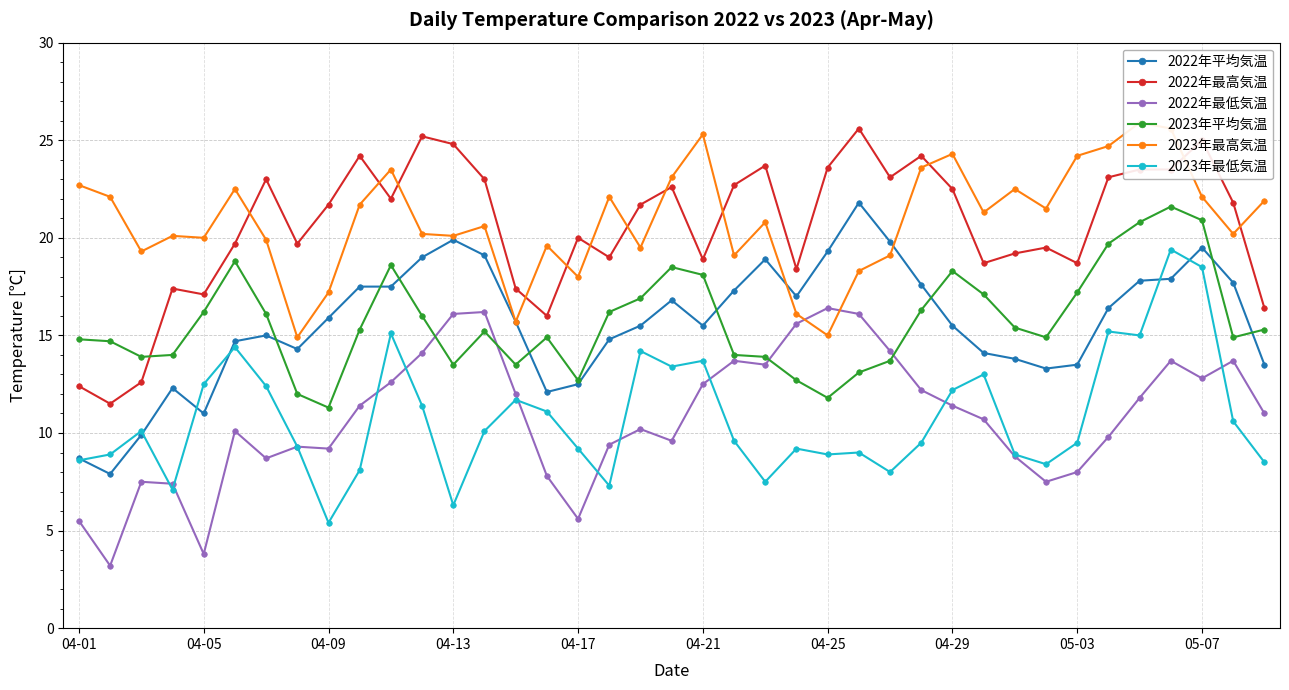

What is the lowest value of the 2023年平均気温 series?

11.3